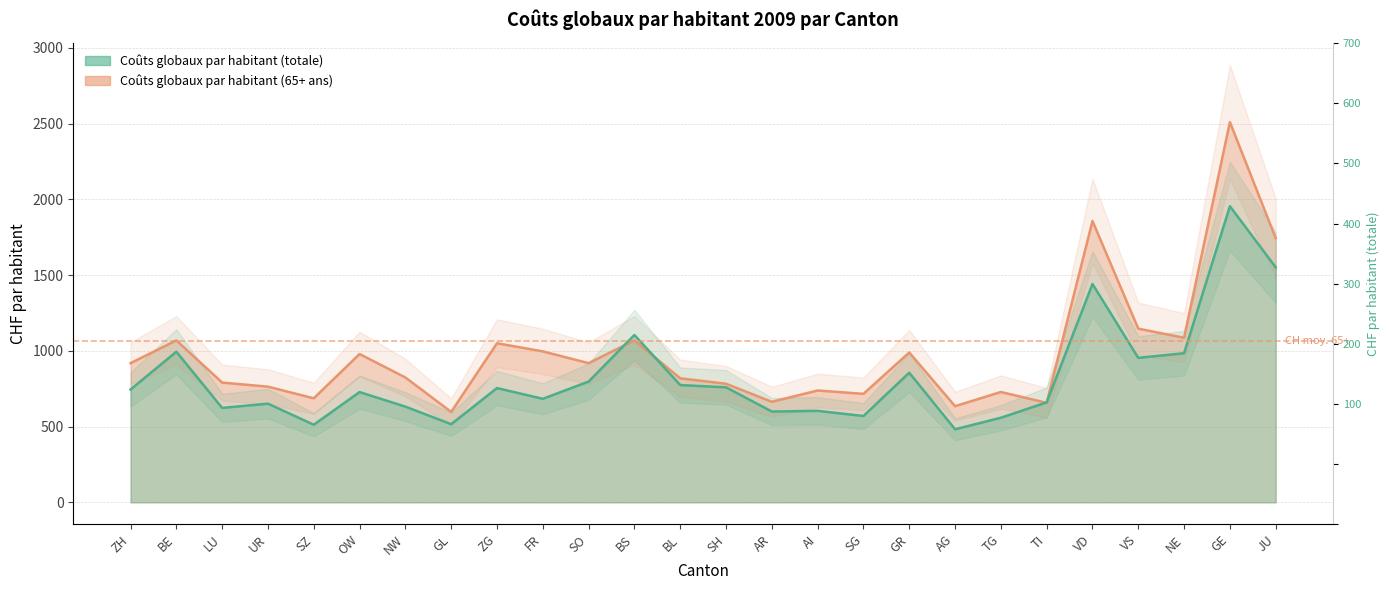

Reading right to left, extract all data points from this chart.

Coûts globaux par habitant (total): JU=1552.0	GE=1955.0	NE=984.5	VS=954.0	VD=1441.5	TI=660.0	TG=558.5	AG=482.5	GR=856.0	SG=570.0	AI=604.0	AR=599.5	SH=759.5	BL=774.5	BS=1105.0	SO=797.5	FR=683.5	ZG=754.5	GL=516.0	NW=632.0	OW=728.0	SZ=512.5	UR=651.5	LU=623.5	BE=994.5	ZH=745.0
Coûts globaux par habitant (65+): JU=1744.1	GE=2510.7	NE=1086.5	VS=1146.8	VD=1857.6	TI=657.2	TG=728.5	AG=634.9	GR=989.4	SG=716.4	AI=738.5	AR=663.7	SH=783.0	BL=818.9	BS=1069.6	SO=918.9	FR=996.8	ZG=1050.5	GL=597.1	NW=824.4	OW=979.3	SZ=687.0	UR=763.8	LU=790.8	BE=1069.2	ZH=918.9